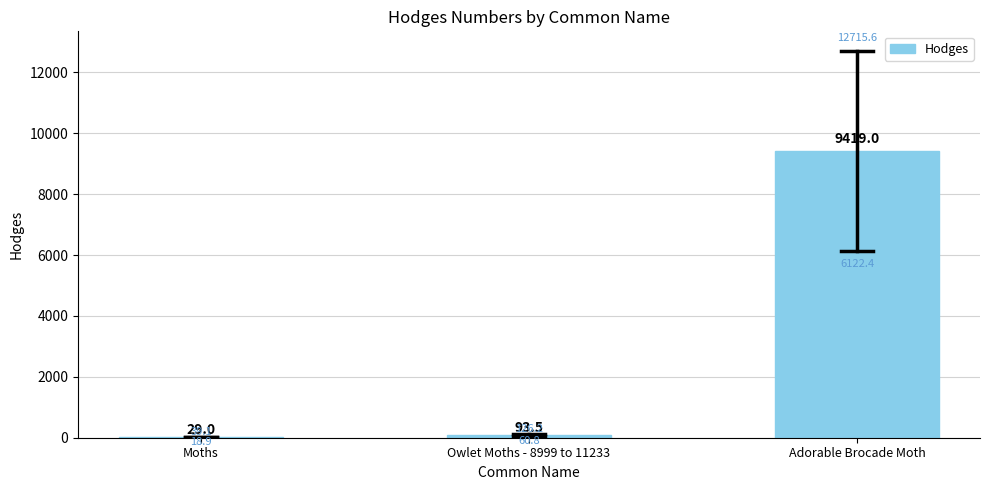

Are the bars horizontal?

No